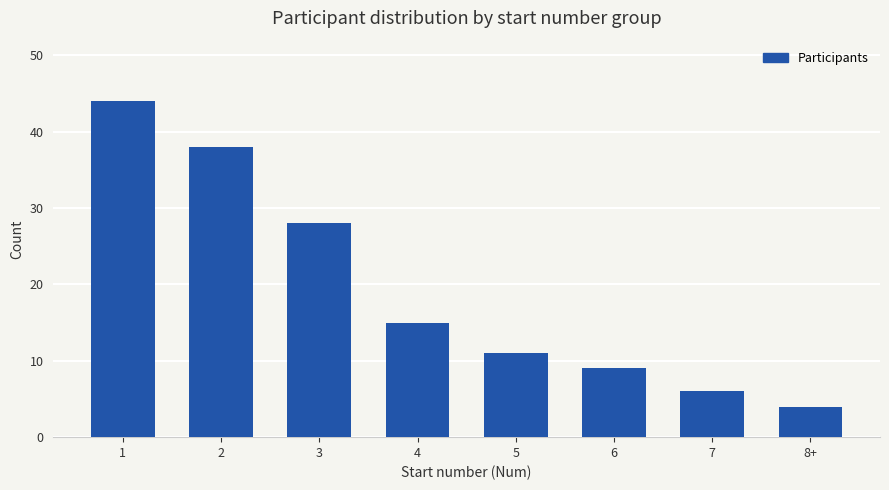

What is the difference between the maximum and minimum values?

40